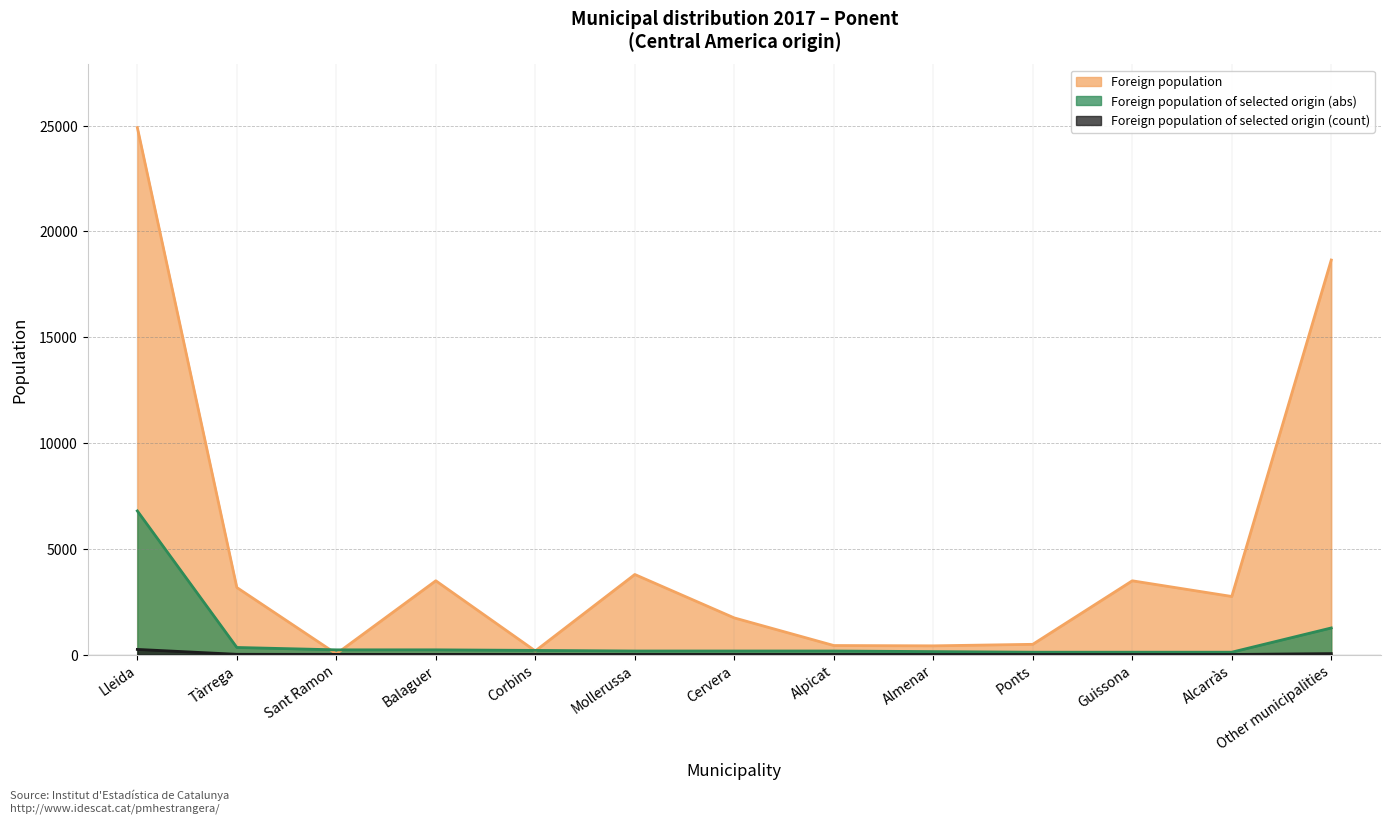

Does the chart have visible grid lines?

Yes